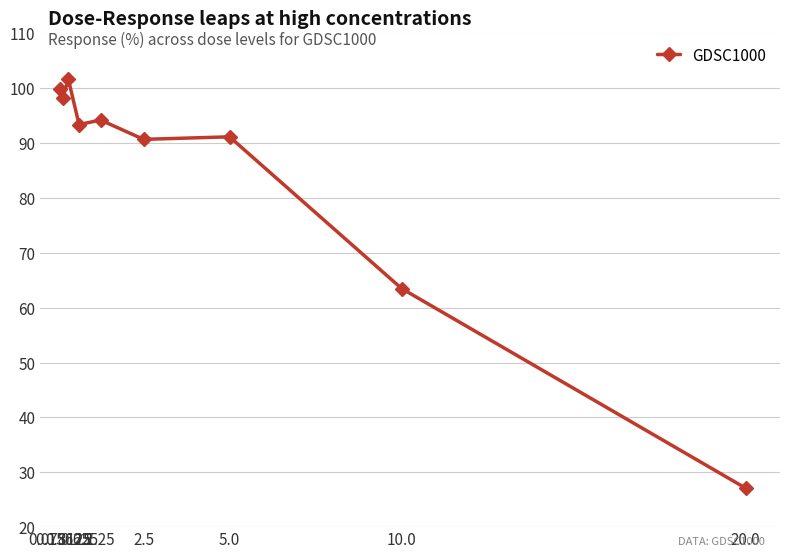

What is the ratio of the value at 0.15625 to the value at 0.3125?

1.0